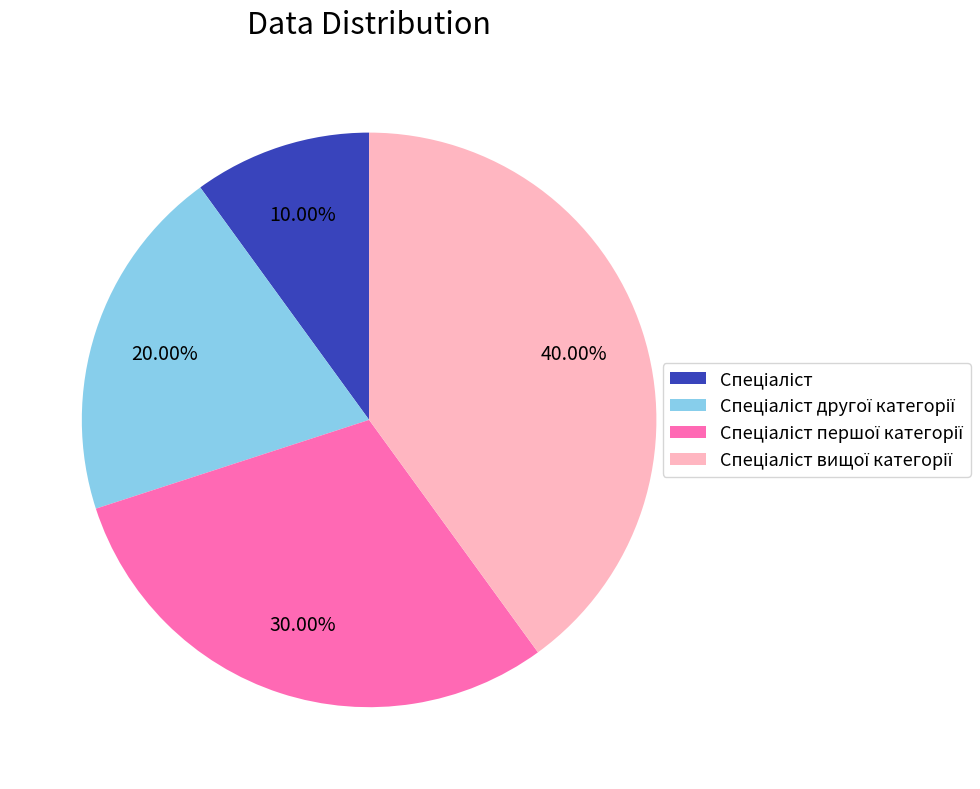

Is there any slice that represents more than half of the pie?

No